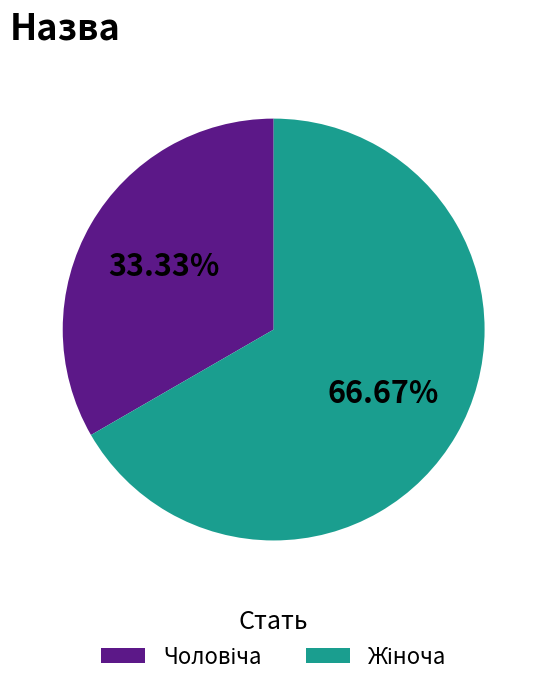

What is the ratio of the value at Жіноча to the value at Чоловіча?

2.0